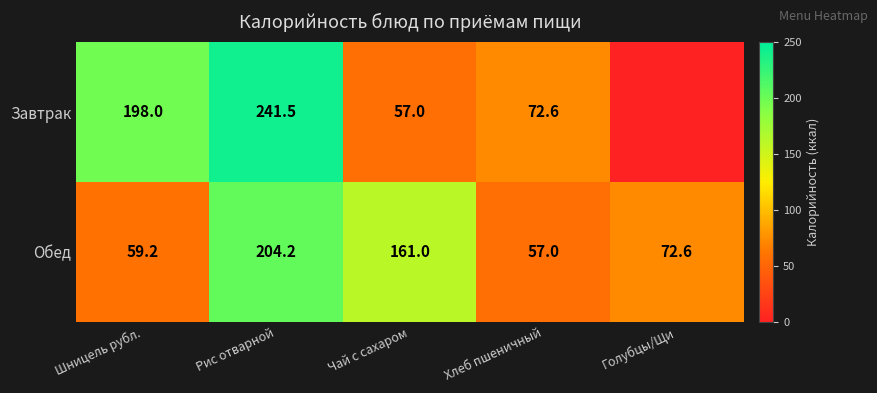

Rank the series at Чай с сахаром from lowest to highest value.

Завтрак, Обед